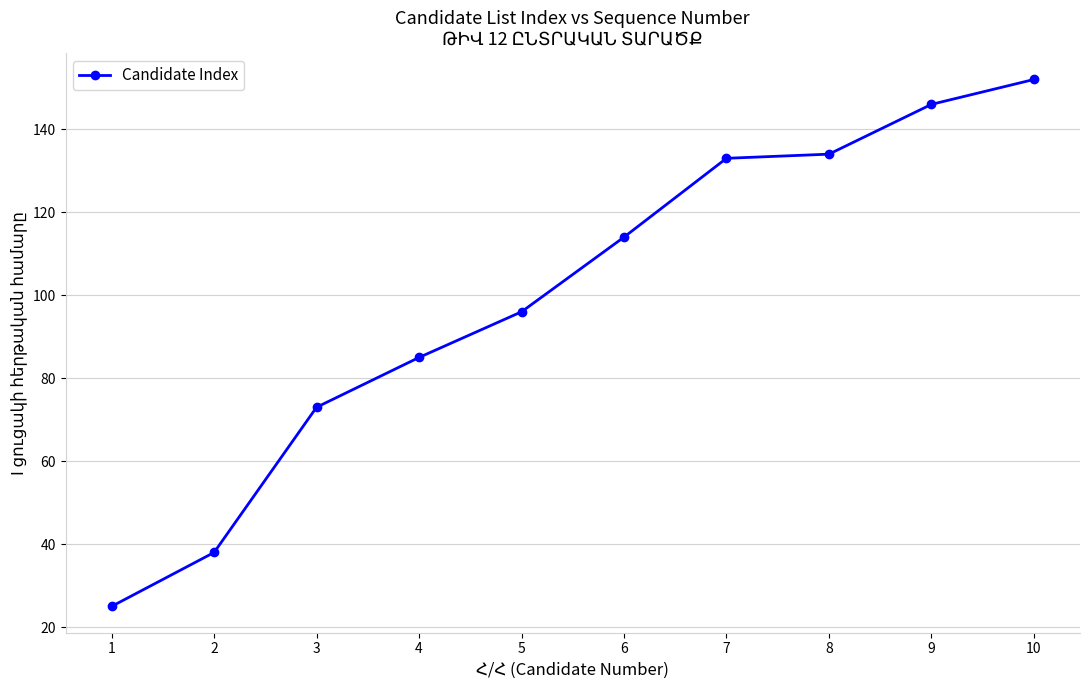

At which label is the value closest to 88?

4